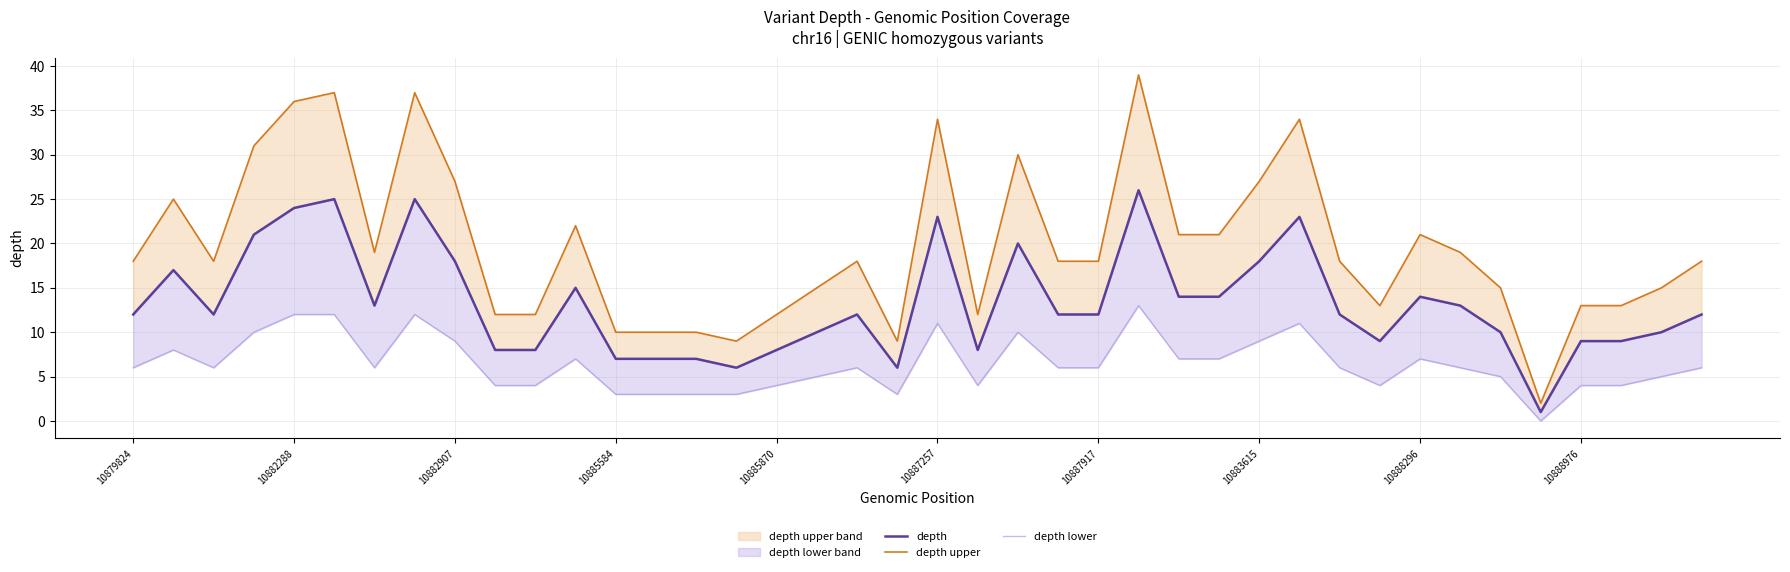

Where is depth lower nearest to the value 6?

10879824